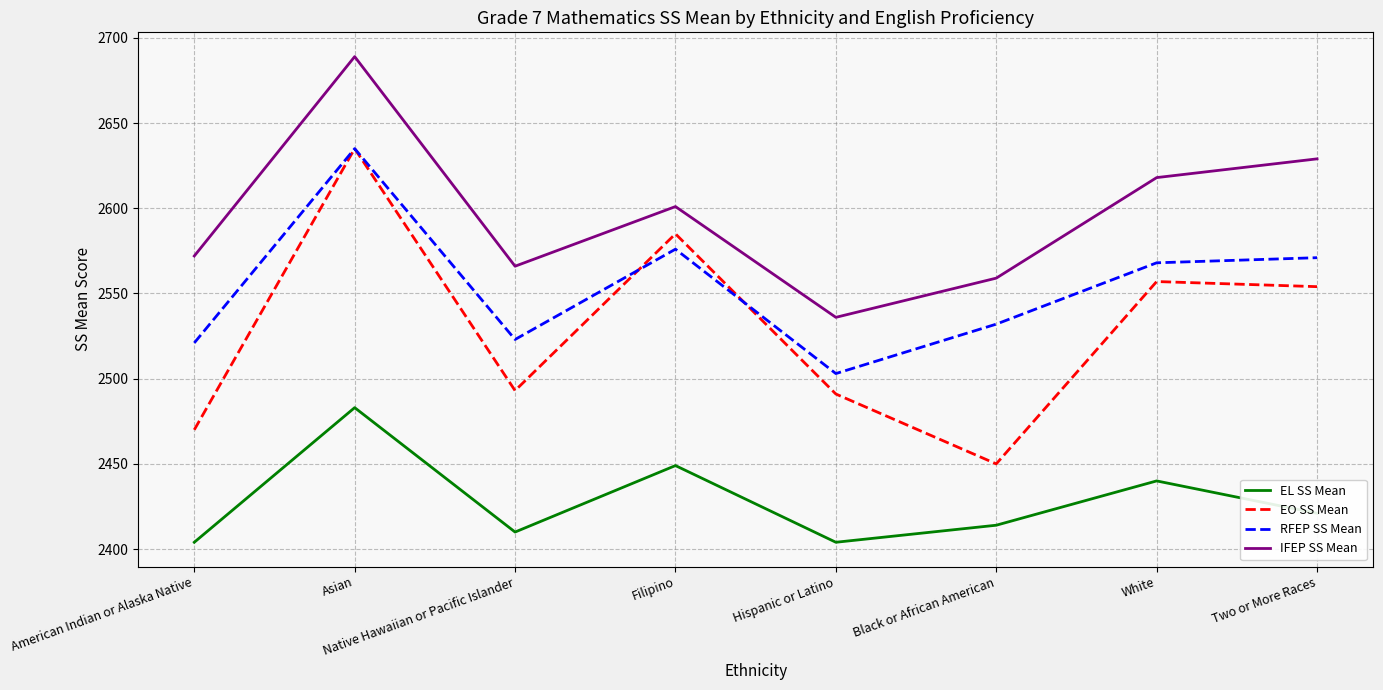

True or false: EL SS Mean and RFEP SS Mean intersect in this chart.

False